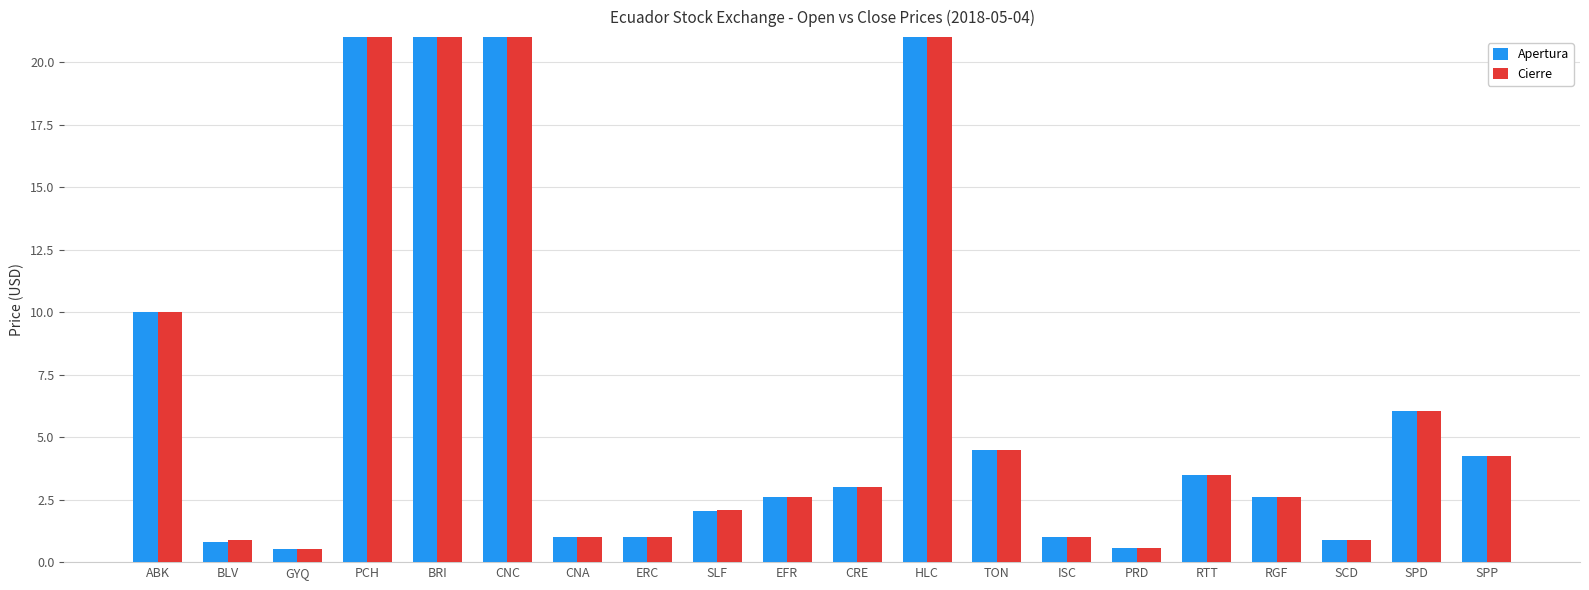

What is the total value across all series at SCD?

1.7